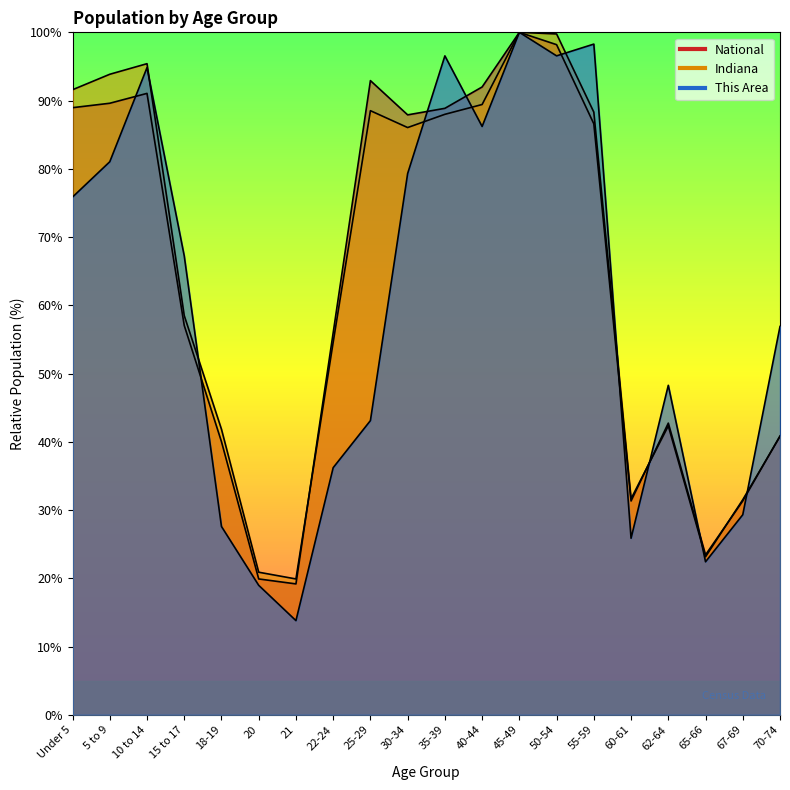

What are all the series names shown in the legend?

This Area, Indiana, National